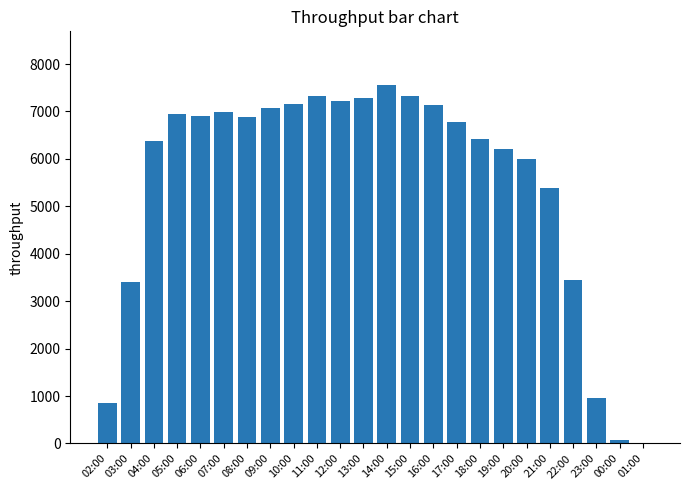

Are the bars horizontal?

No